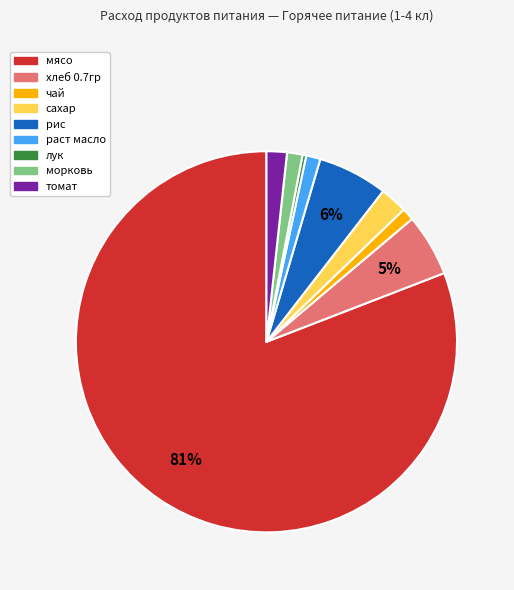

To the nearest percent, what is the average slice percentage?

11%